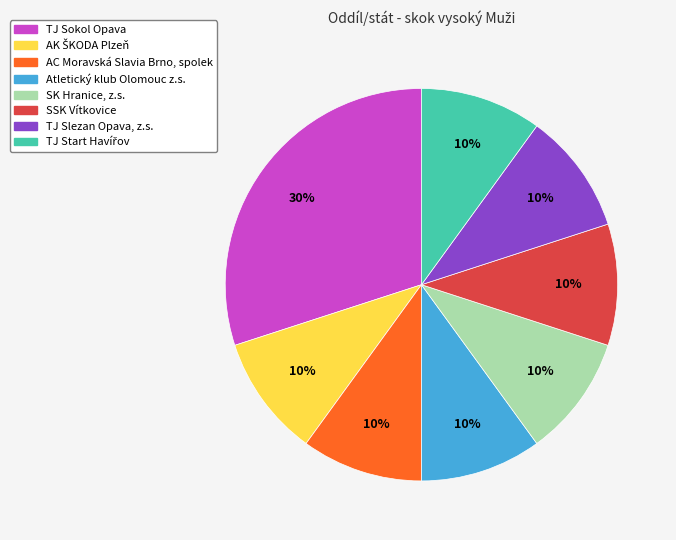

Does any single category account for the majority?

No